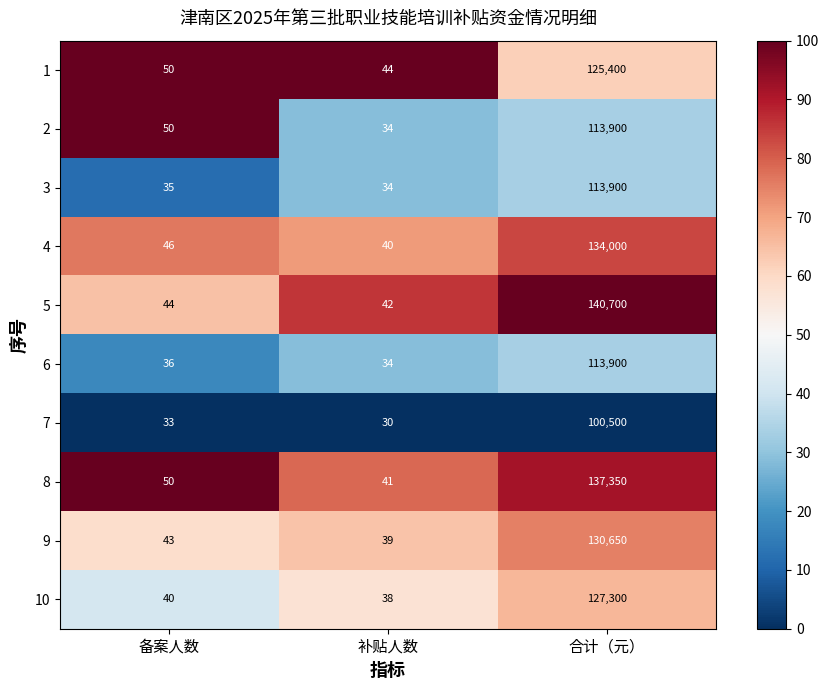

What is the difference between the 10 values at 合计（元） and 备案人数?

127260